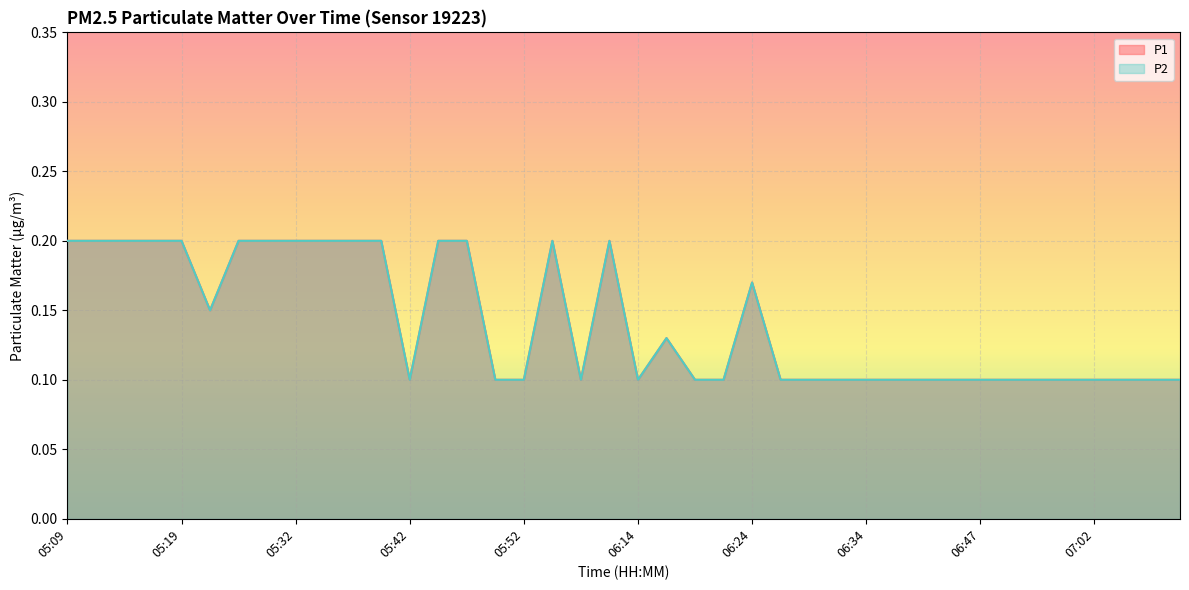

Which has a higher value, 06:22 or 05:16?

05:16